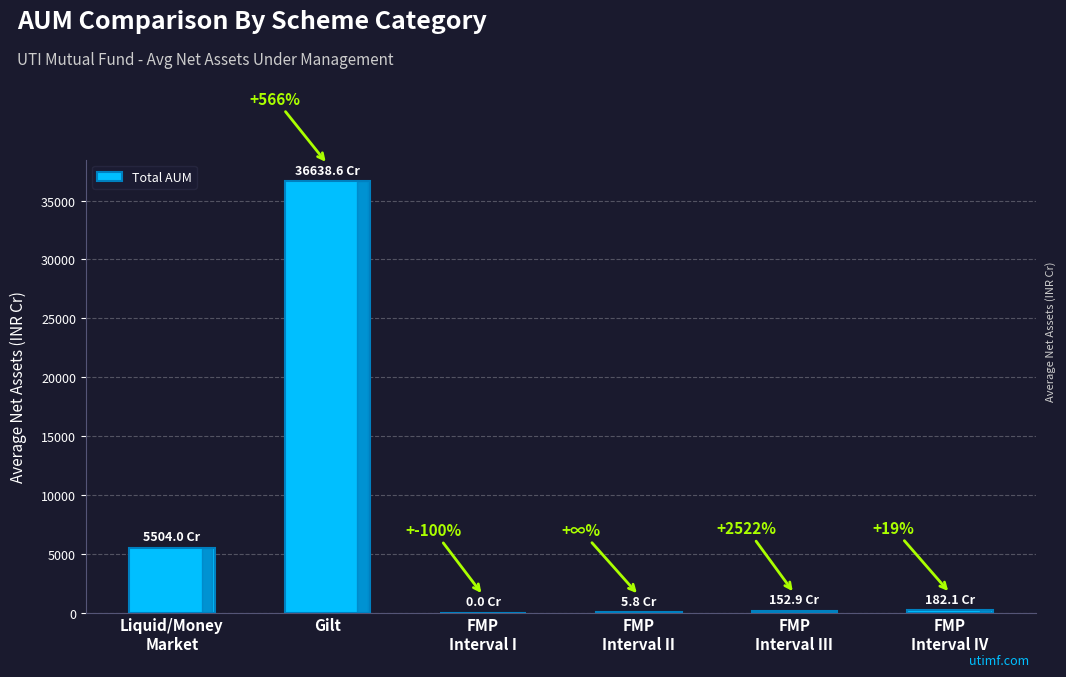

True or false: the data shows 8605.0 at Liquid/Money
Market.

False